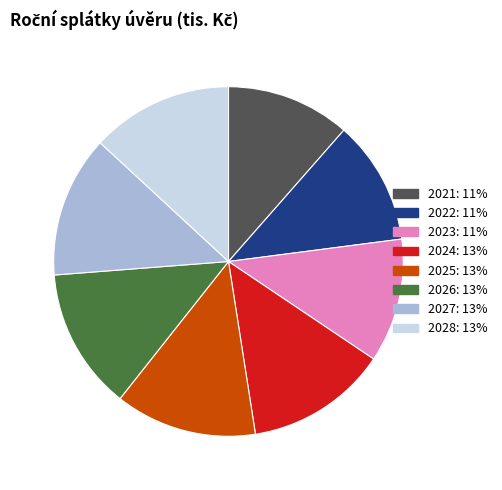

Is there any slice that represents more than half of the pie?

No